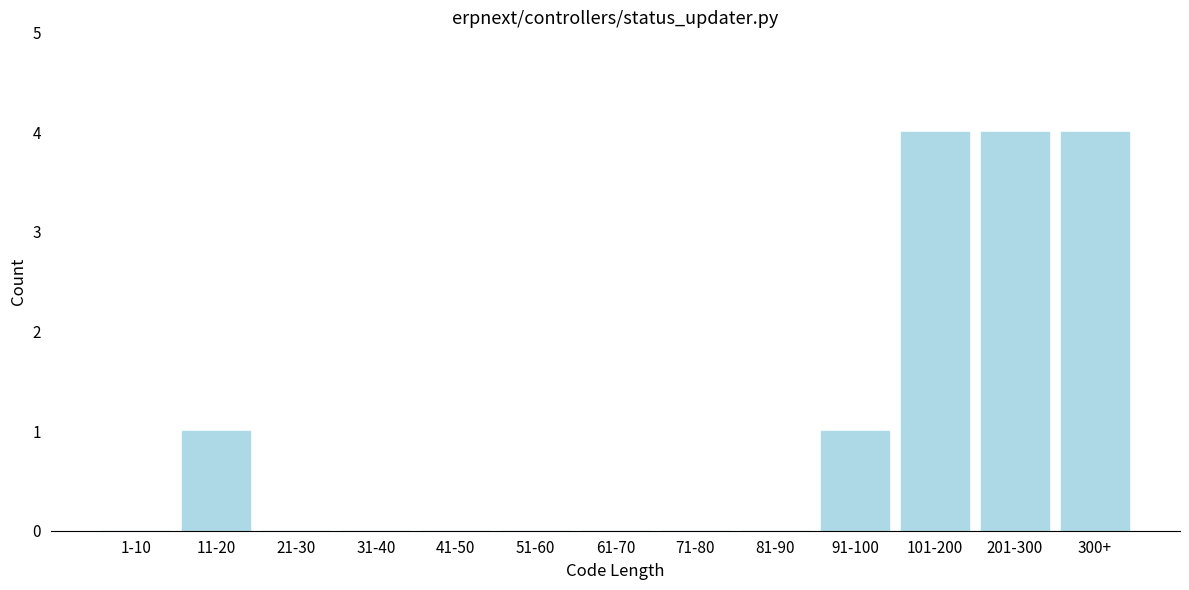

Reading left to right, extract all data points from this chart.

1-10=0	11-20=1	21-30=0	31-40=0	41-50=0	51-60=0	61-70=0	71-80=0	81-90=0	91-100=1	101-200=4	201-300=4	300+=4